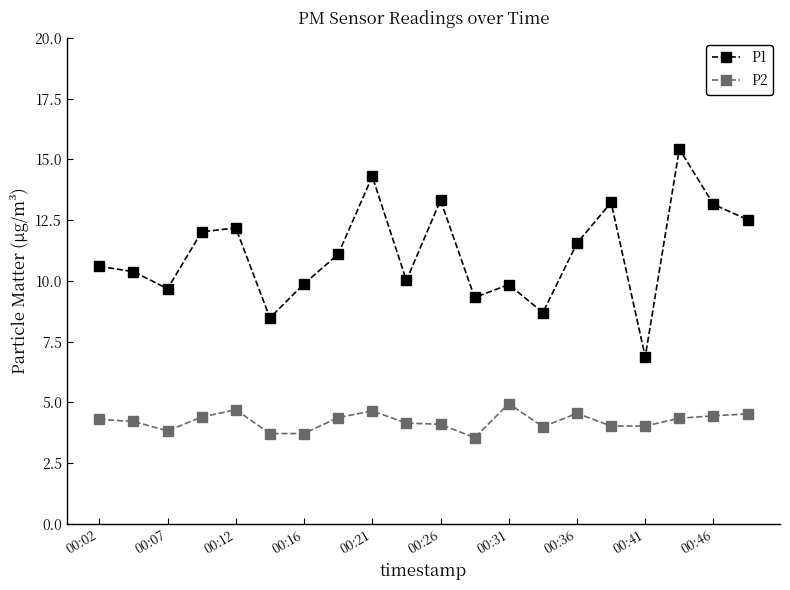

What is the average value of the P1 series?

11.1